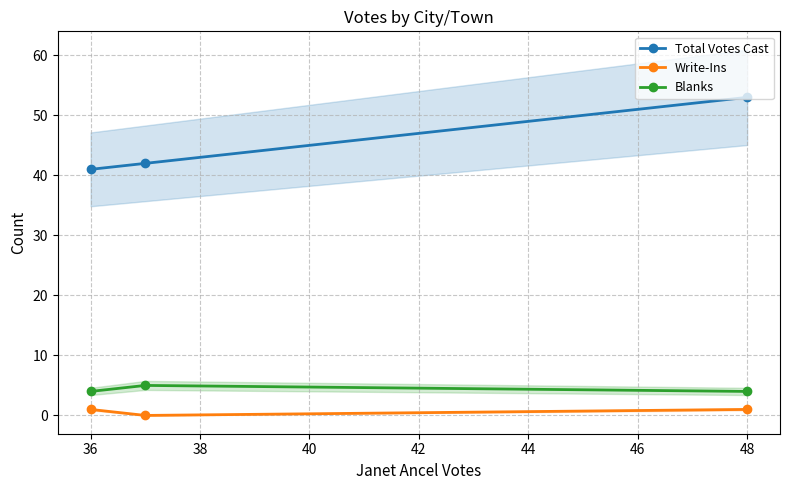

The value of Blanks at 36 is 4. True or false?

True